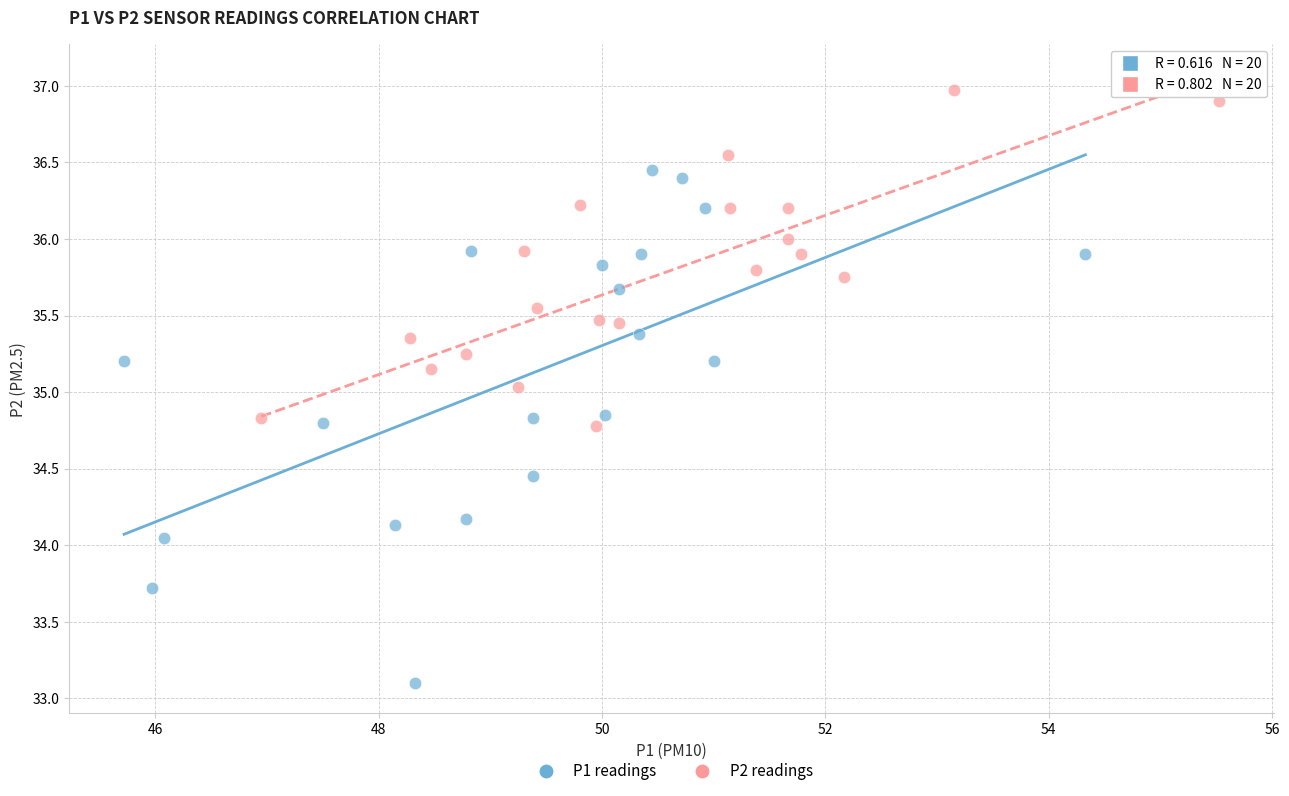

Which series reaches the maximum Y coordinate?

P2 readings